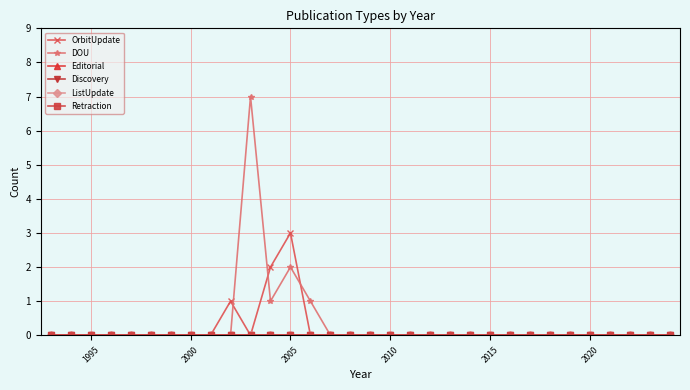

Reading right to left, what are all the values shown in this chart?

OrbitUpdate: 0	0	0	0	0	0	0	0	0	0	0	0	0	0	0	0	0	0	0	3	2	0	1	0	0	0	0	0	0	0	0	0
DOU: 0	0	0	0	0	0	0	0	0	0	0	0	0	0	0	0	0	0	1	2	1	7	0	0	0	0	0	0	0	0	0	0
Editorial: 0	0	0	0	0	0	0	0	0	0	0	0	0	0	0	0	0	0	0	0	0	0	0	0	0	0	0	0	0	0	0	0
Discovery: 0	0	0	0	0	0	0	0	0	0	0	0	0	0	0	0	0	0	0	0	0	0	0	0	0	0	0	0	0	0	0	0
ListUpdate: 0	0	0	0	0	0	0	0	0	0	0	0	0	0	0	0	0	0	0	0	0	0	0	0	0	0	0	0	0	0	0	0
Retraction: 0	0	0	0	0	0	0	0	0	0	0	0	0	0	0	0	0	0	0	0	0	0	0	0	0	0	0	0	0	0	0	0